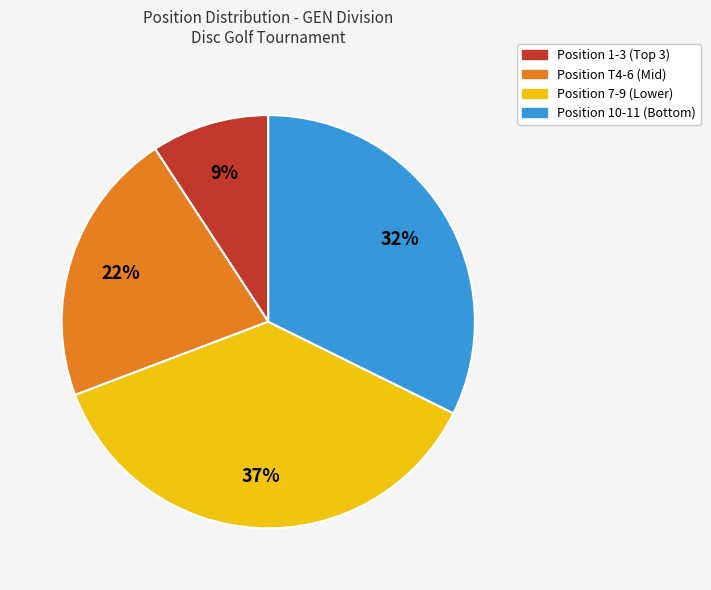

Is there any slice that represents more than half of the pie?

No